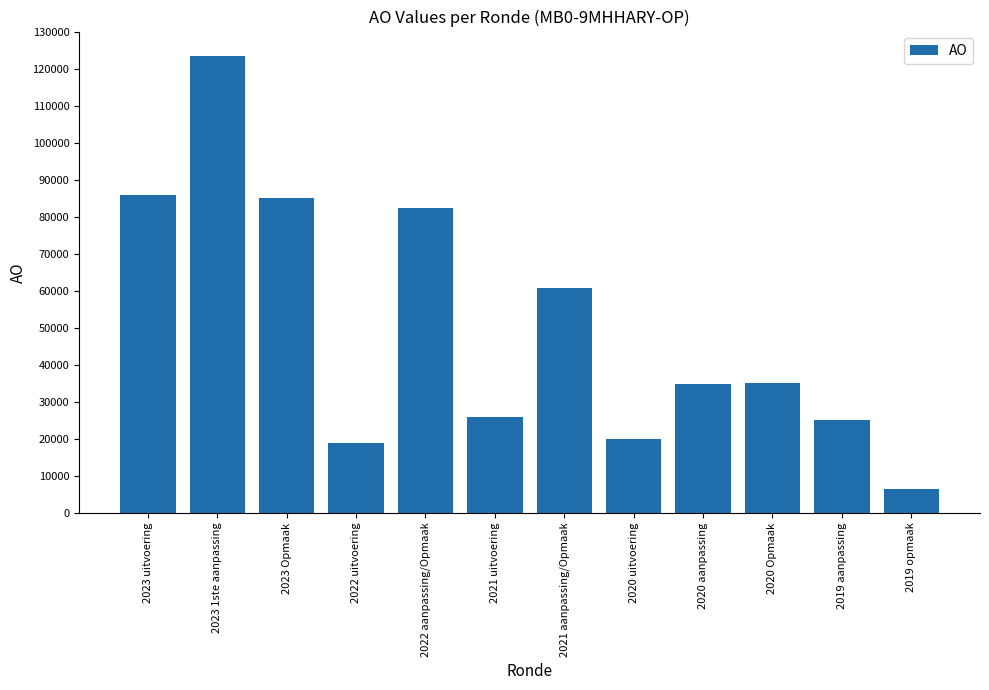

What is the maximum value shown in the chart?

123281